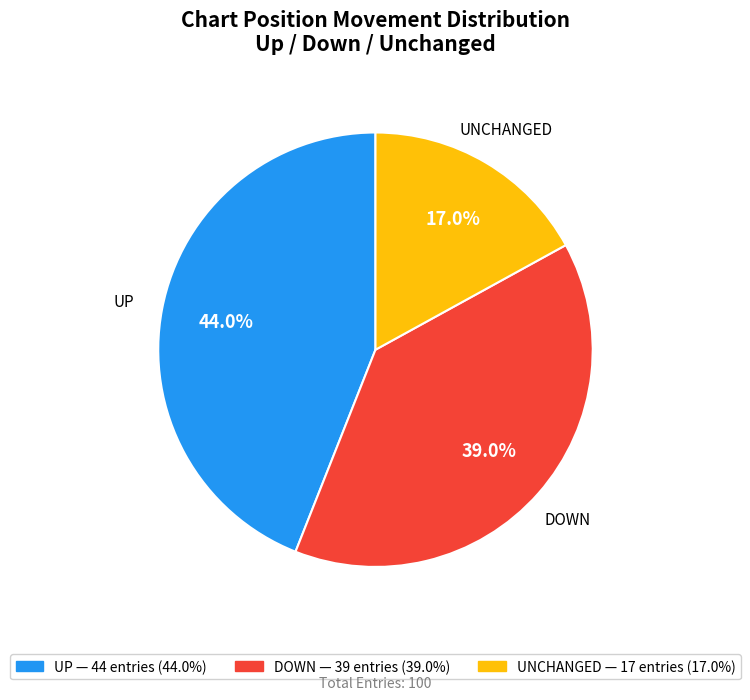

Combined, what portion of the pie is UP and UNCHANGED?

61.0%